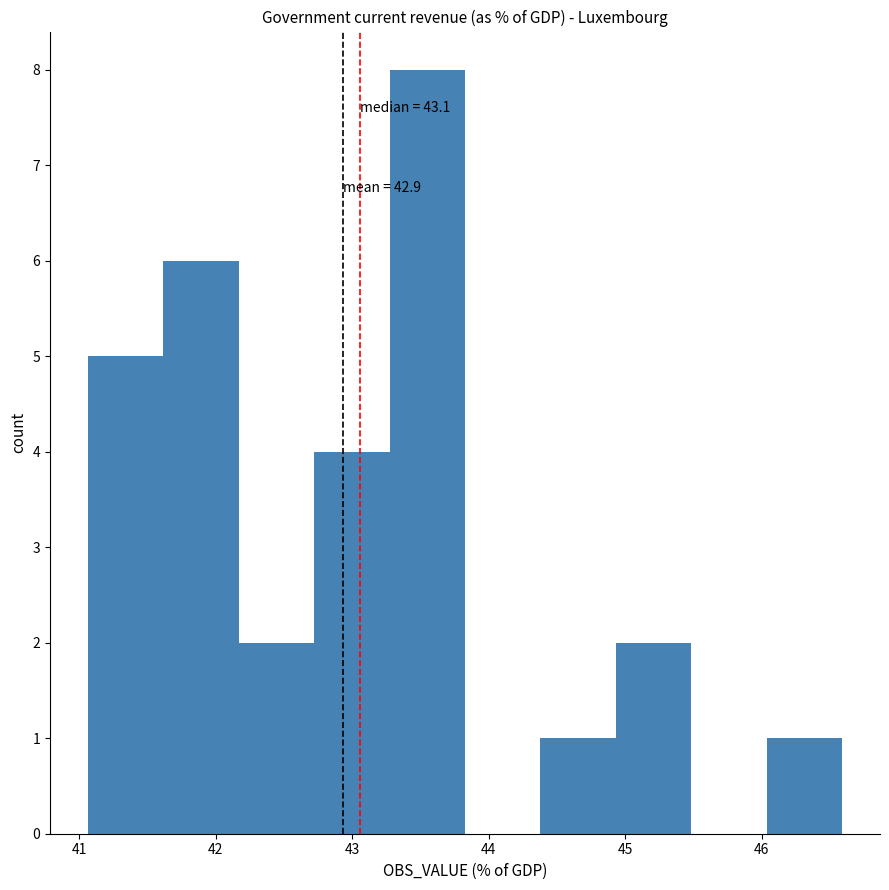

Over which range of the x-axis is the bar tallest?

43.3 to 43.8